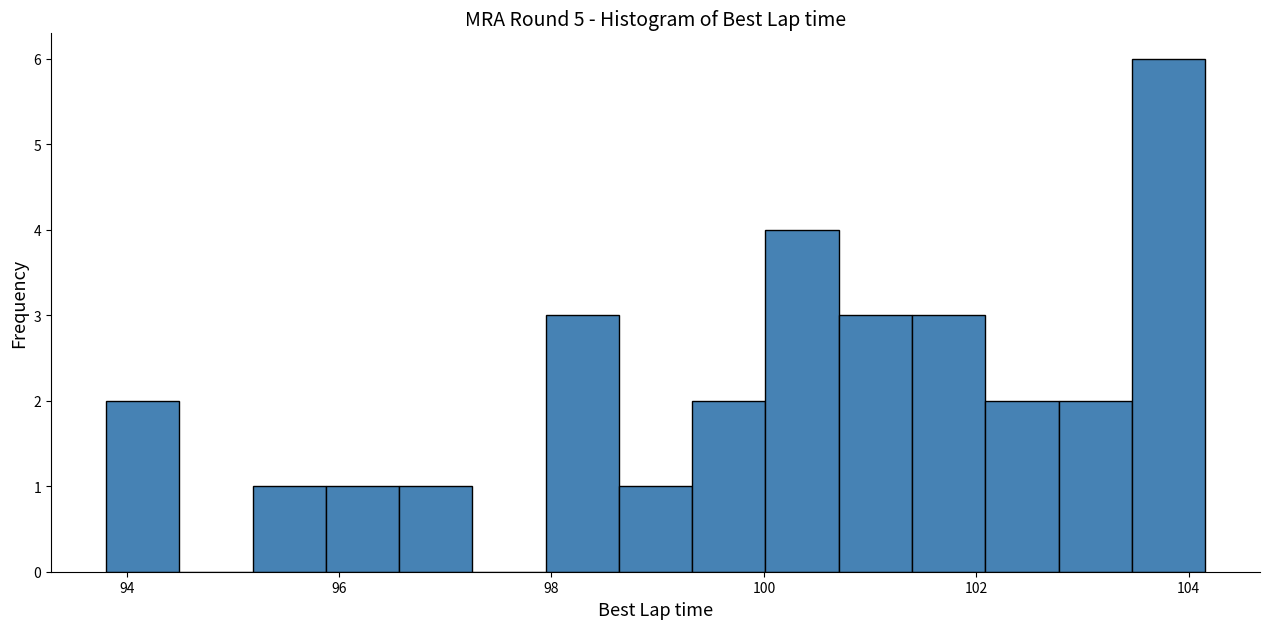

Read against the x-axis, roughly where is the centre of the tallest bar?

103.8